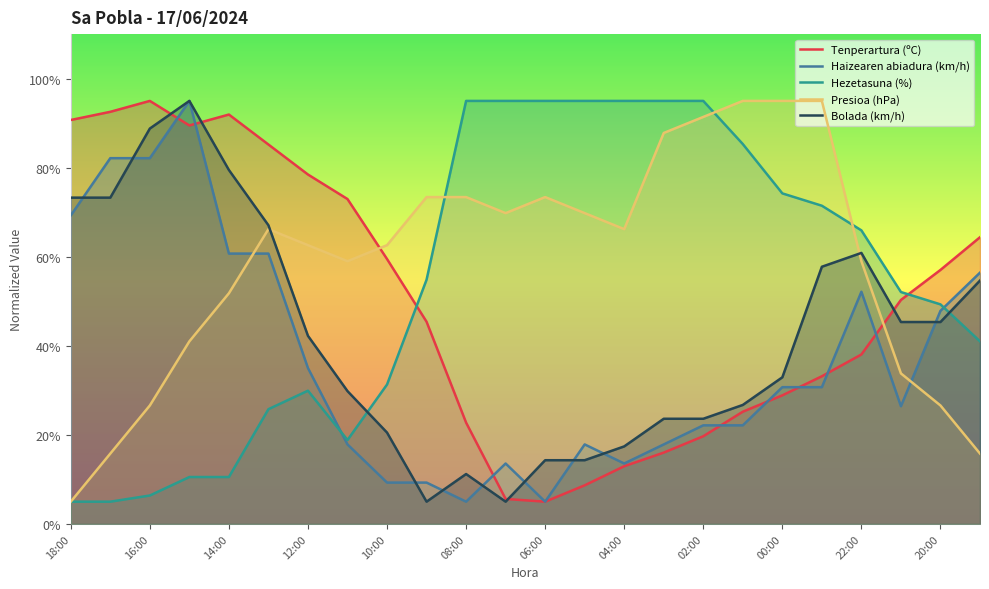

List the series in order of their peak value, lowest first.

Tenperartura (ºC), Haizearen abiadura (km/h), Hezetasuna (%), Presioa (hPa), Bolada (km/h)